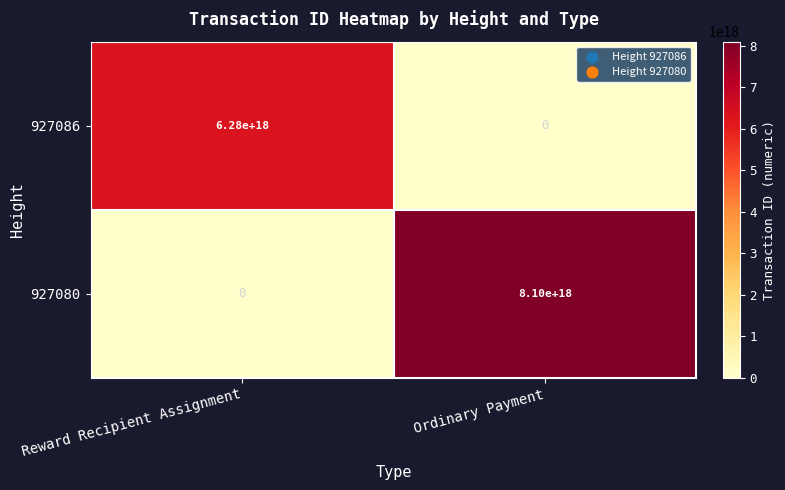

At which category is the sum across all series the highest?

Ordinary Payment